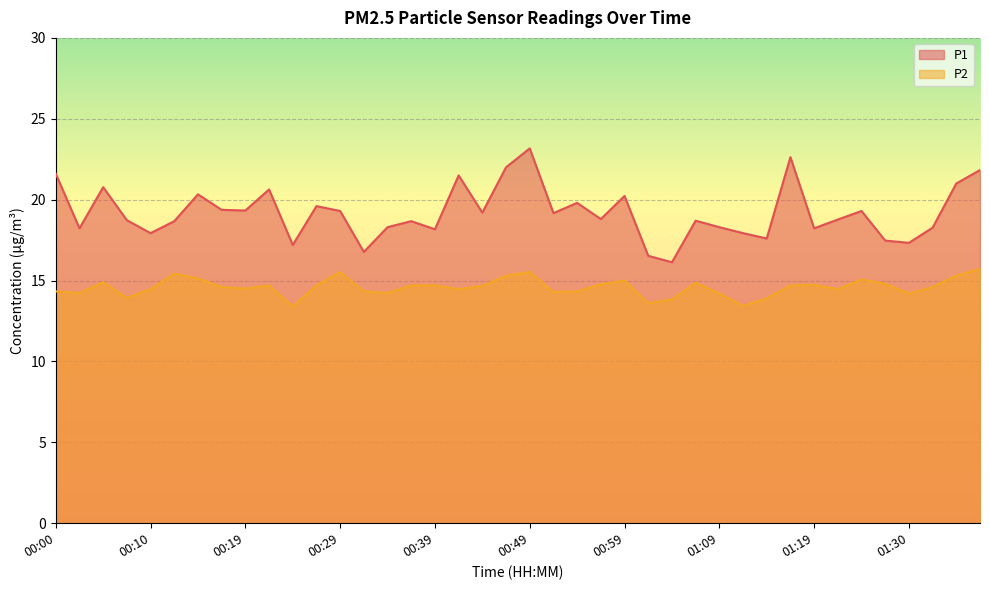

What is the spread (max minus min) of values at 00:54?

5.5